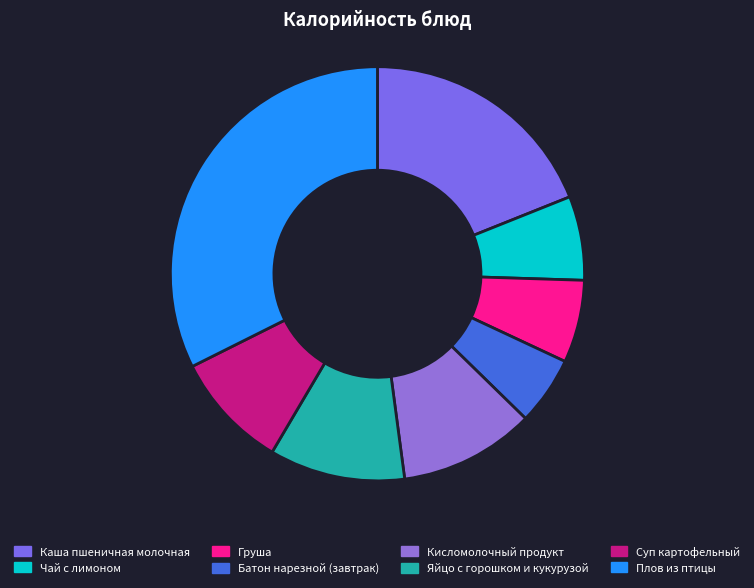

What is the change in value from Чай с лимоном to Груша?

-1.0